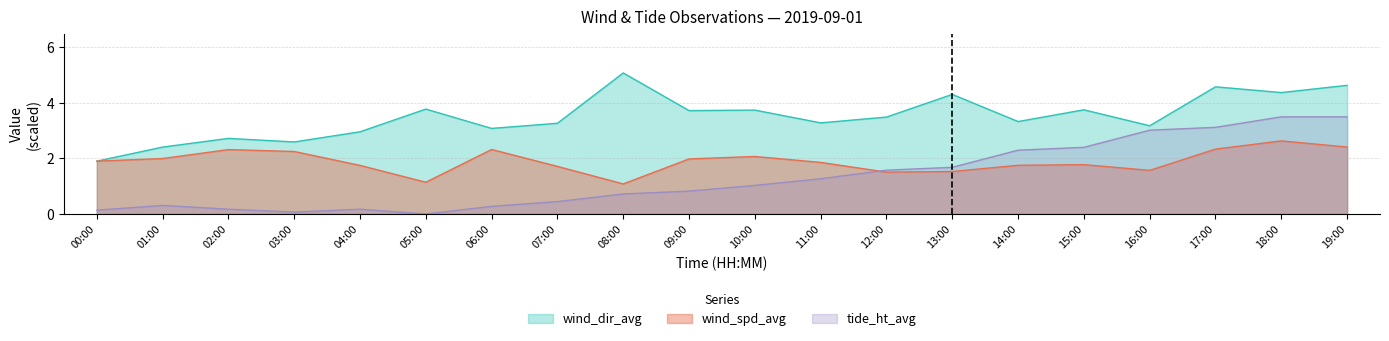

How many intersections are there between wind_spd_avg and tide_ht_avg?

1